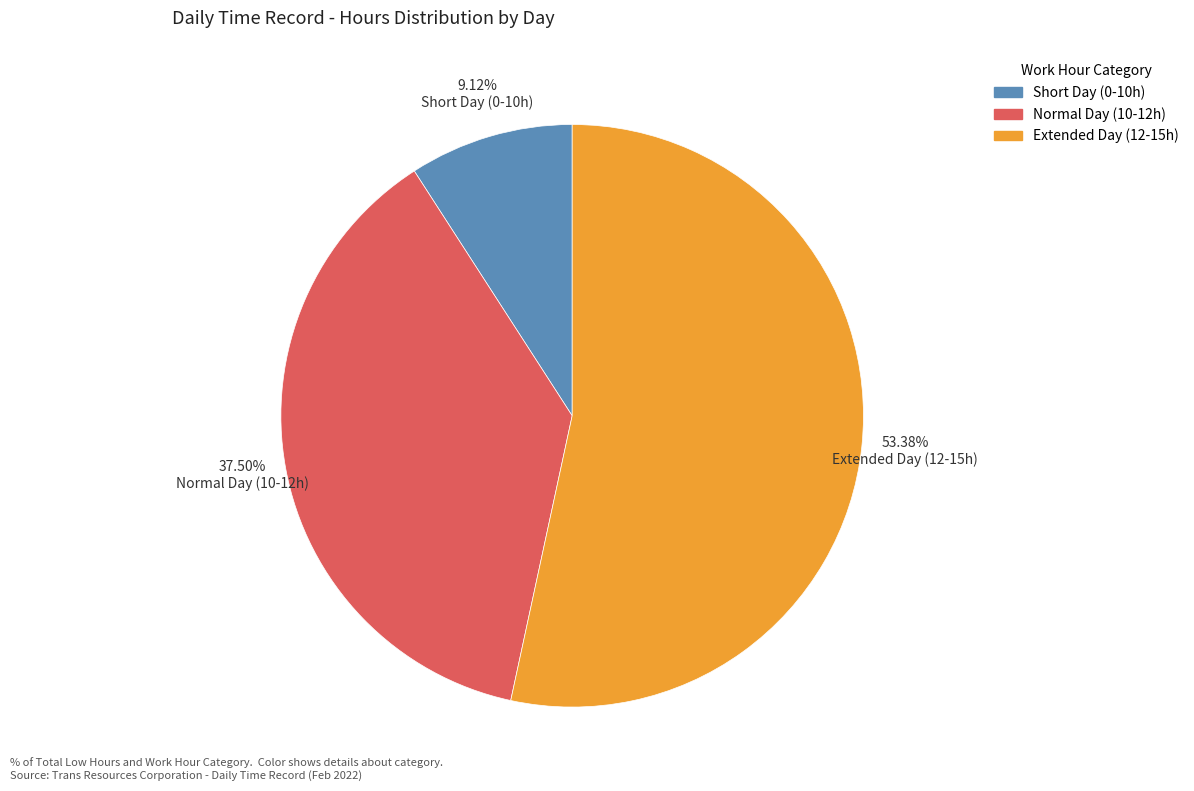

Which category has the biggest portion of the pie?

Extended Day (12-15h)